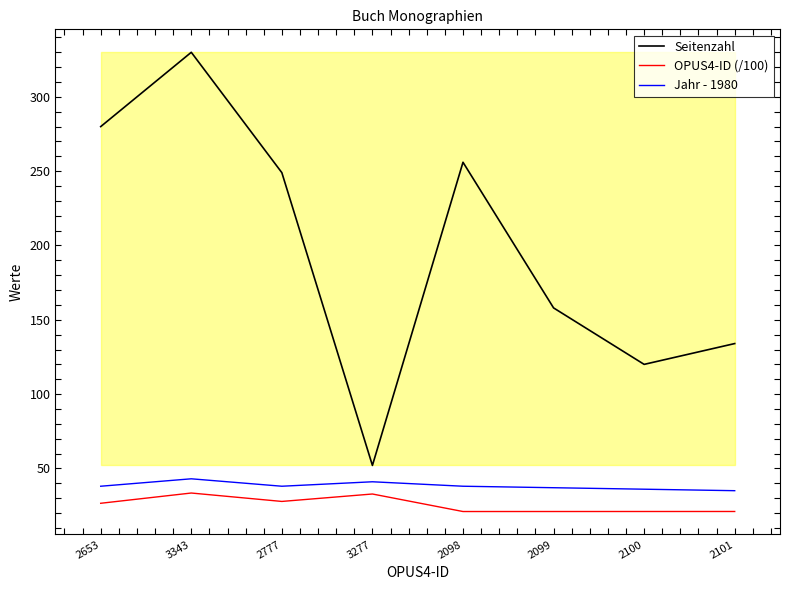

At how many categories does at least one series exceed 221?

4